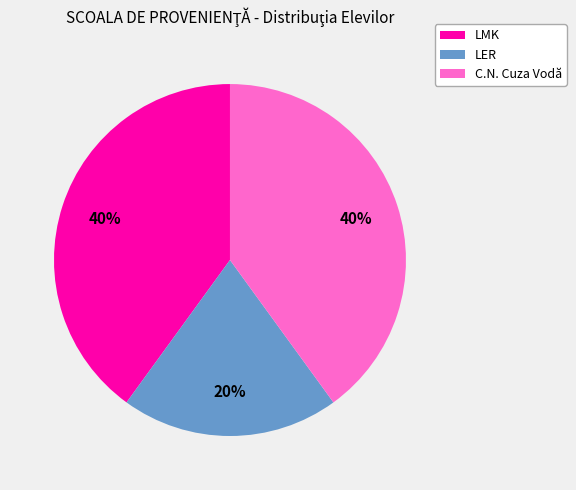

Combined, do LER and LMK account for over 50%?

Yes